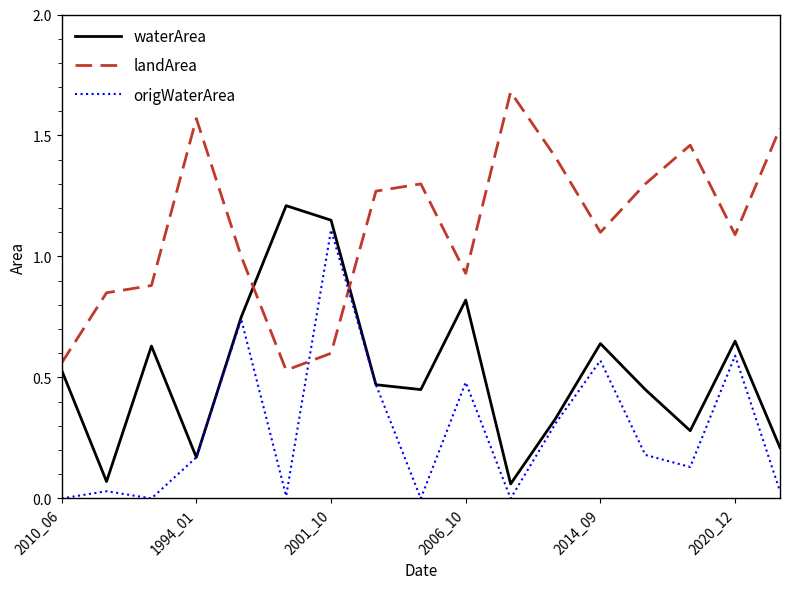

Rank the series by their maximum value, from lowest to highest.

origWaterArea, waterArea, landArea